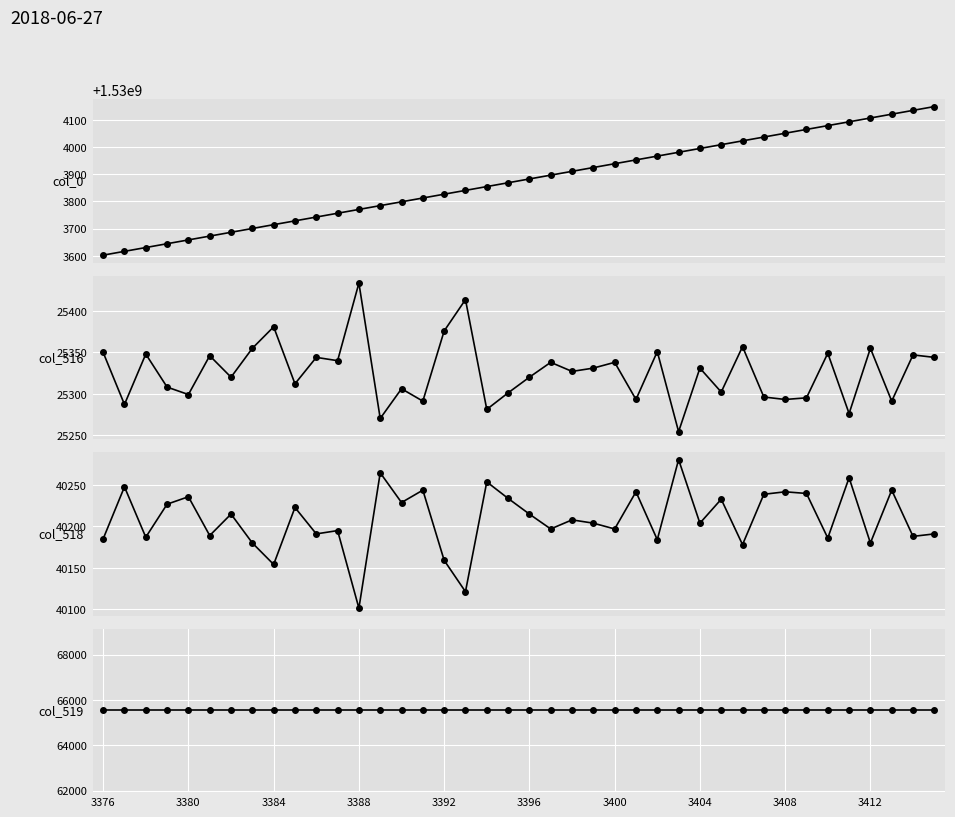

What is the maximum value for col_0?

1530004148.7